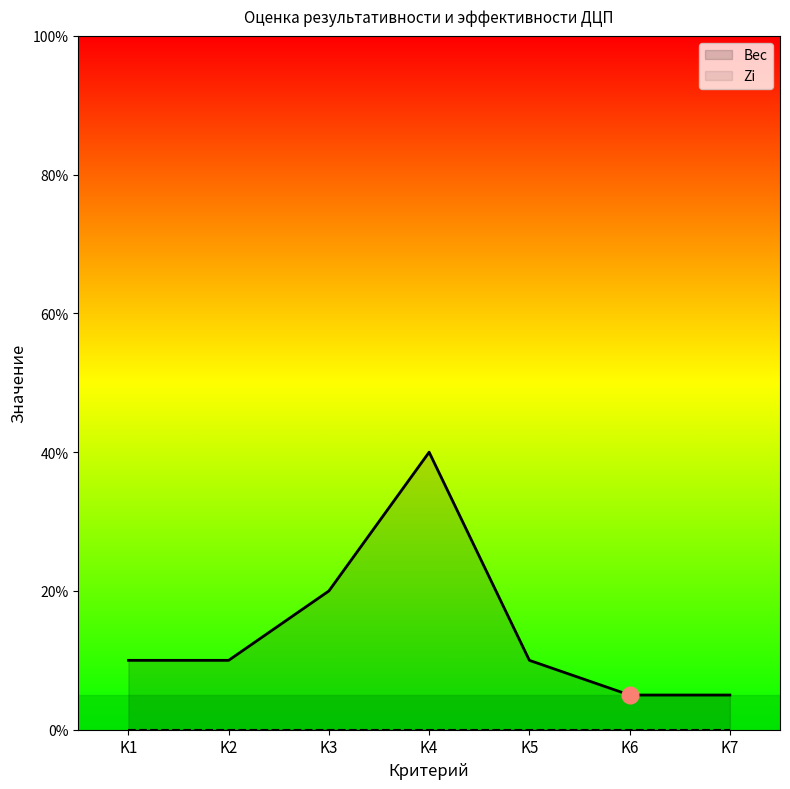

Reading left to right, what are all the values shown in this chart?

K1=0.1	K2=0.1	K3=0.2	K4=0.4	K5=0.1	K6=0.1	K7=0.1